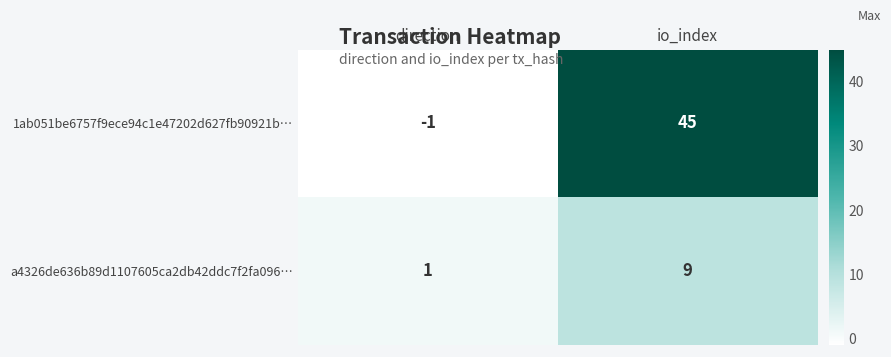

What is the difference between the maximum and minimum values in the 1ab051be6757f9ece94c1e47202d627fb90921b… series?

46